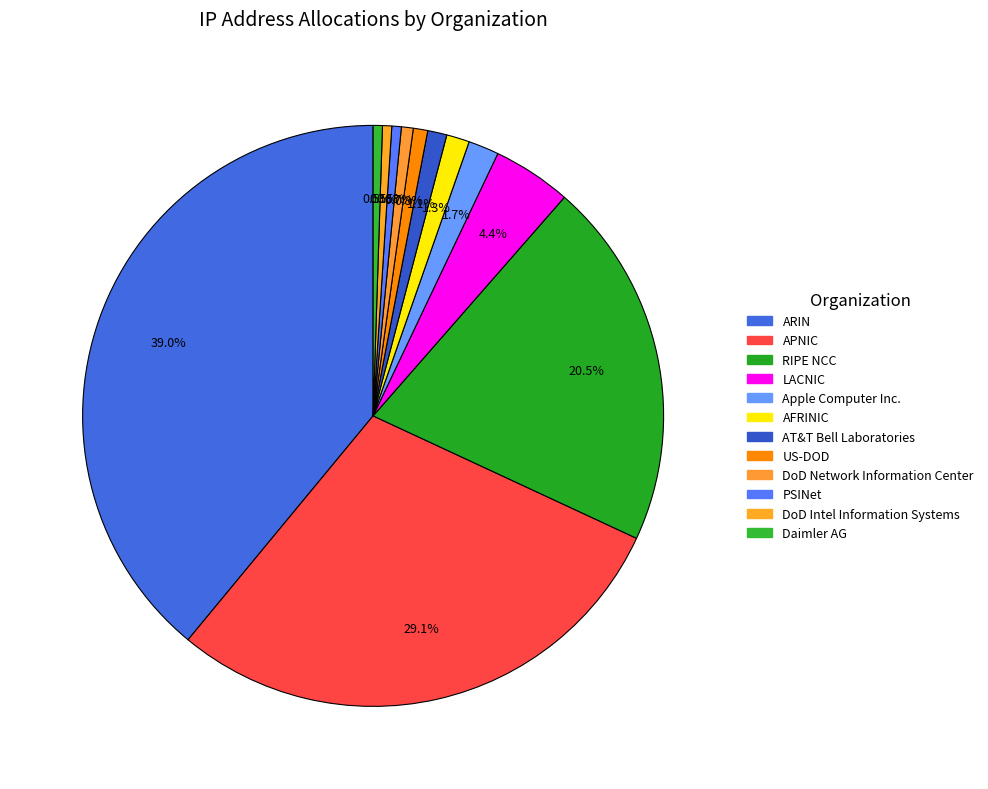

To the nearest percent, what is the combined percentage of AT&T Bell Laboratories and Daimler AG?

2%